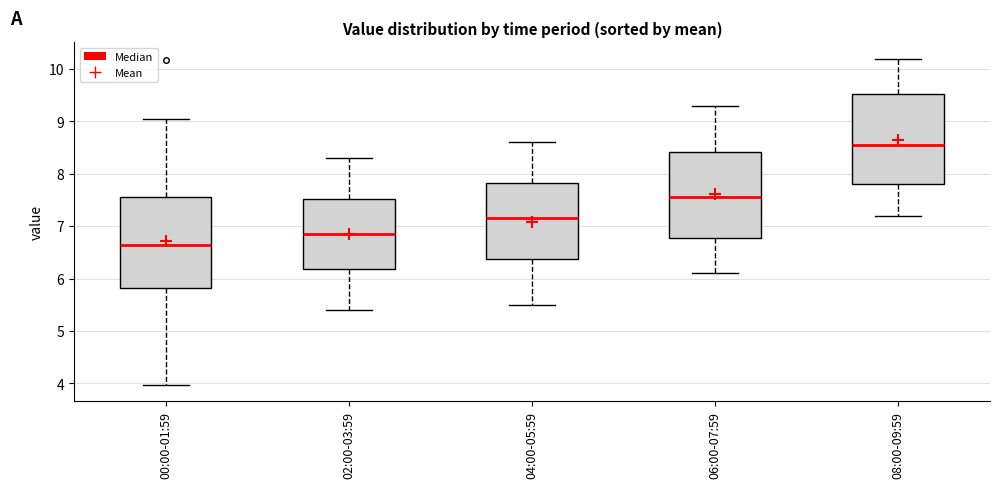

Reading left to right, transcribe this box plot: for each box, give where its median line is, the range the box spans, and where its two whiskers end, as read against the y-axis. The values are not printed on the chart, so give them approximately, as read against the axis.

00:00-01:59: median 6.7, box 5.8 to 7.6, whiskers 4.0 to 9.1
02:00-03:59: median 6.9, box 6.2 to 7.5, whiskers 5.4 to 8.3
04:00-05:59: median 7.2, box 6.4 to 7.8, whiskers 5.5 to 8.6
06:00-07:59: median 7.6, box 6.8 to 8.4, whiskers 6.1 to 9.3
08:00-09:59: median 8.6, box 7.8 to 9.5, whiskers 7.2 to 10.2